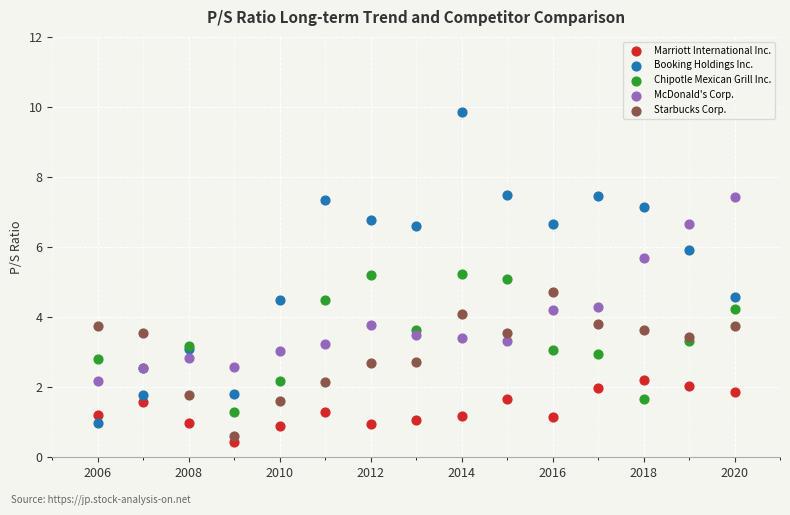

Which series has the largest Y range (max minus min)?

Booking Holdings Inc.